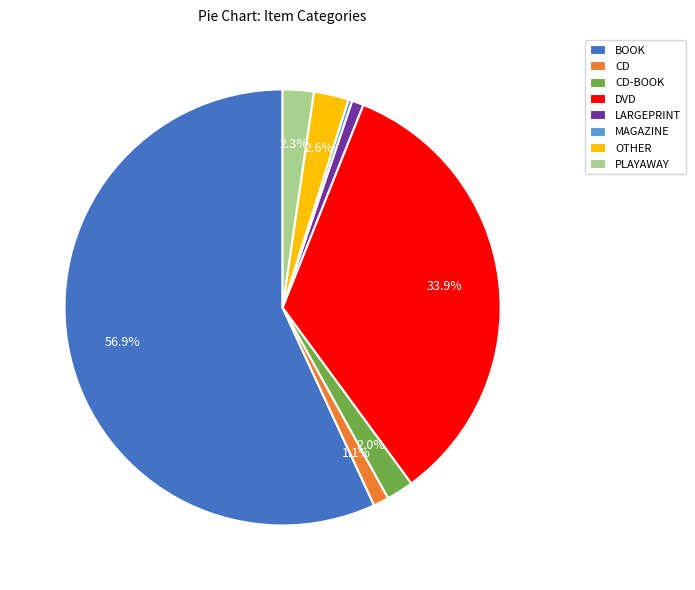

Which category has the biggest portion of the pie?

BOOK